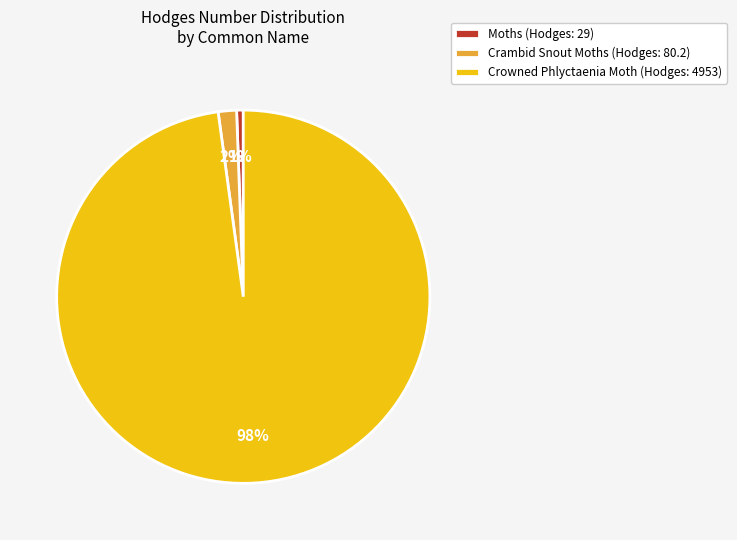

Is Crowned Phlyctaenia Moth (Hodges: 4953) the majority of the pie?

Yes